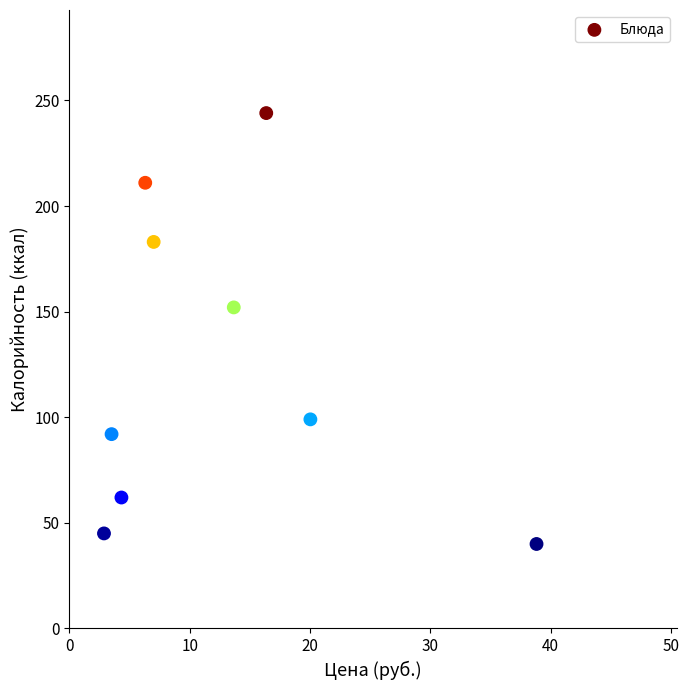

What is the range of Y values (max minus min)?

204